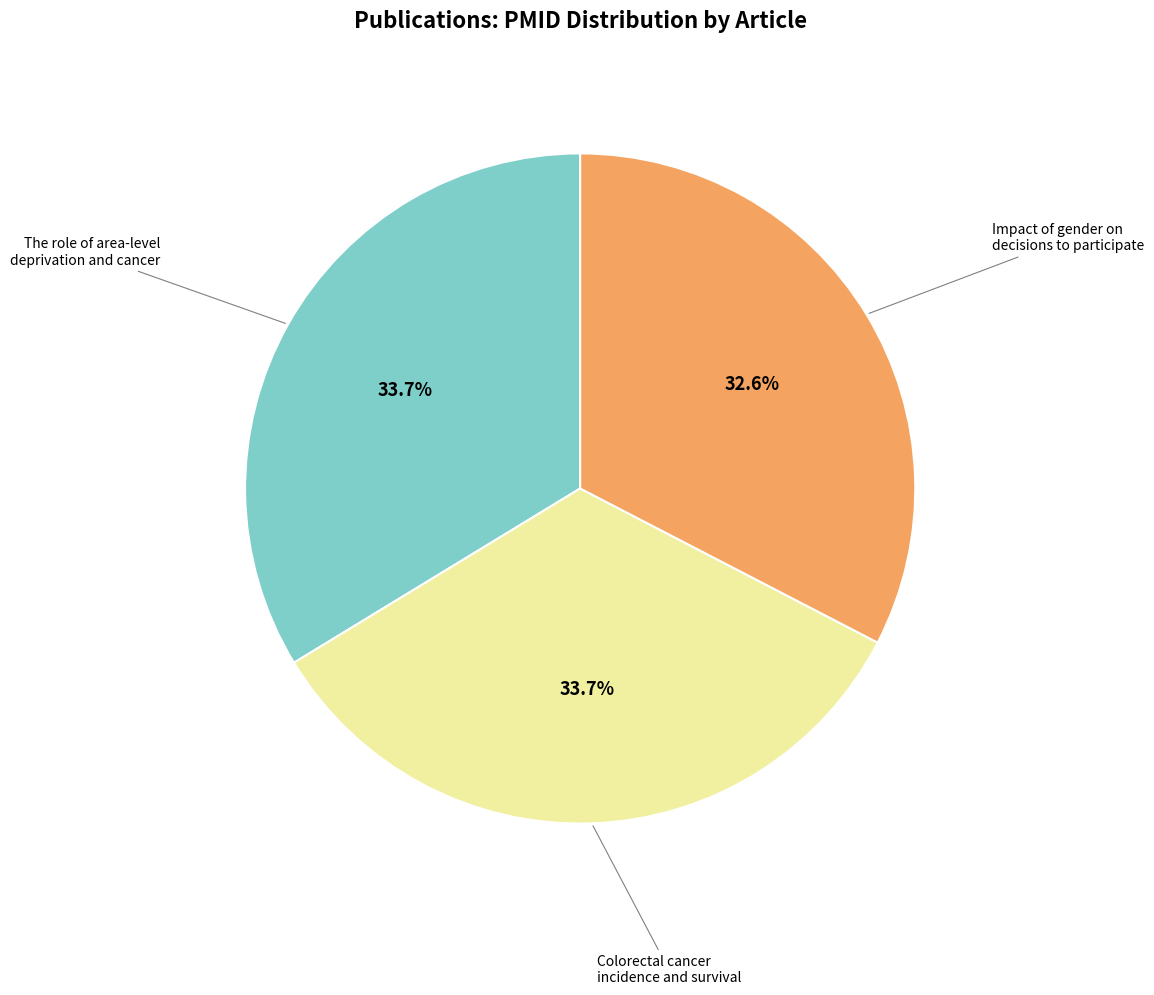

How many segments does this pie chart have?

3